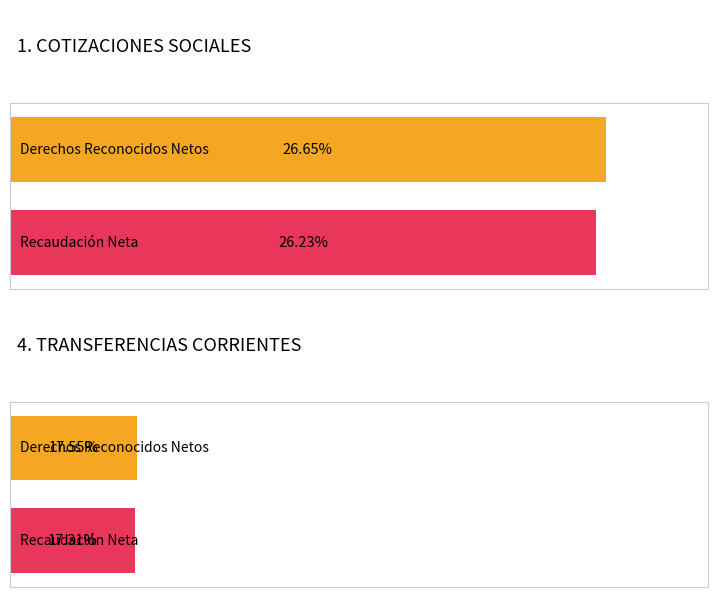

What position from the left is TOTAL COTIZACIONES SOCIALES?

1